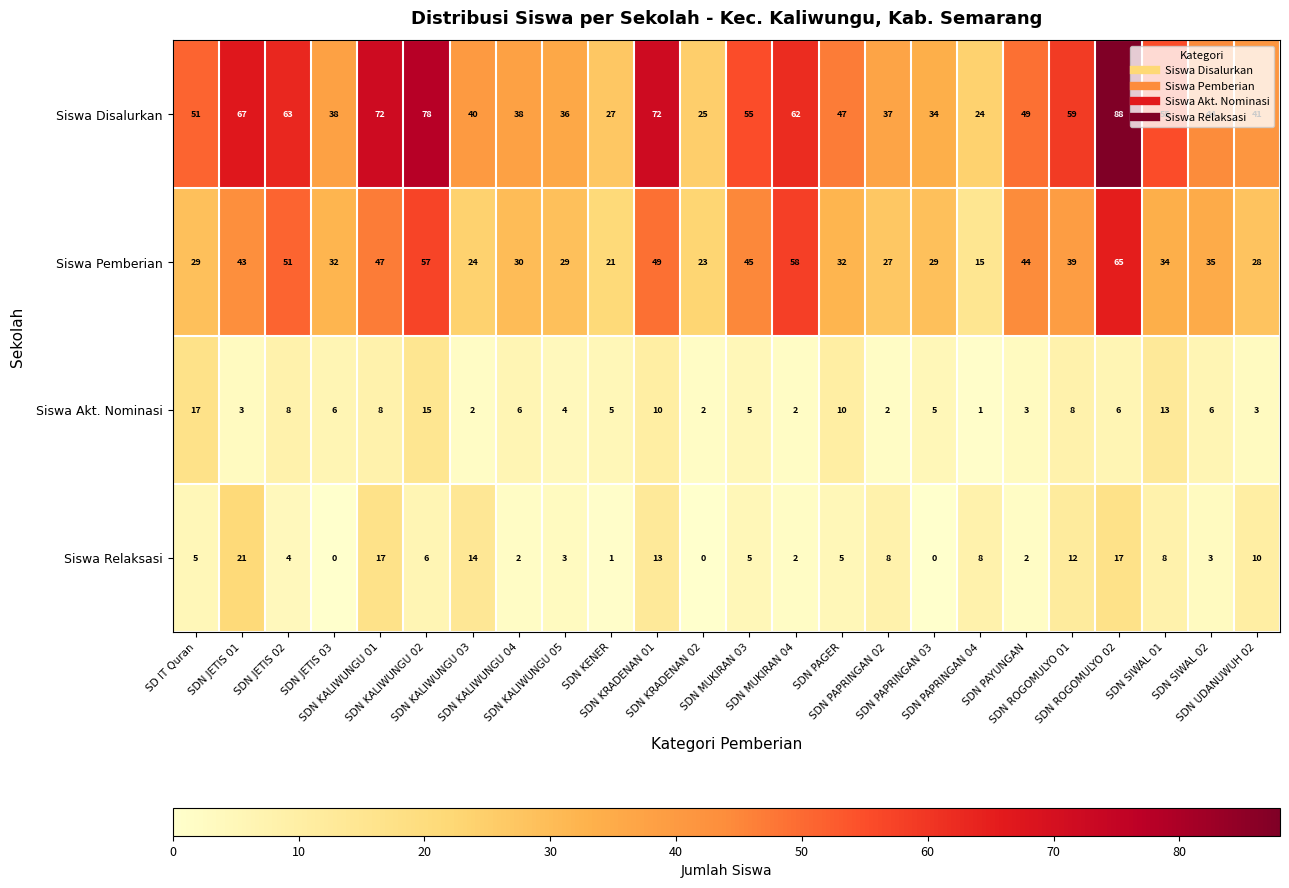

Rank the series by their maximum value, from highest to lowest.

Siswa Disalurkan, Siswa Pemberian, Siswa Relaksasi, Siswa Akt. Nominasi